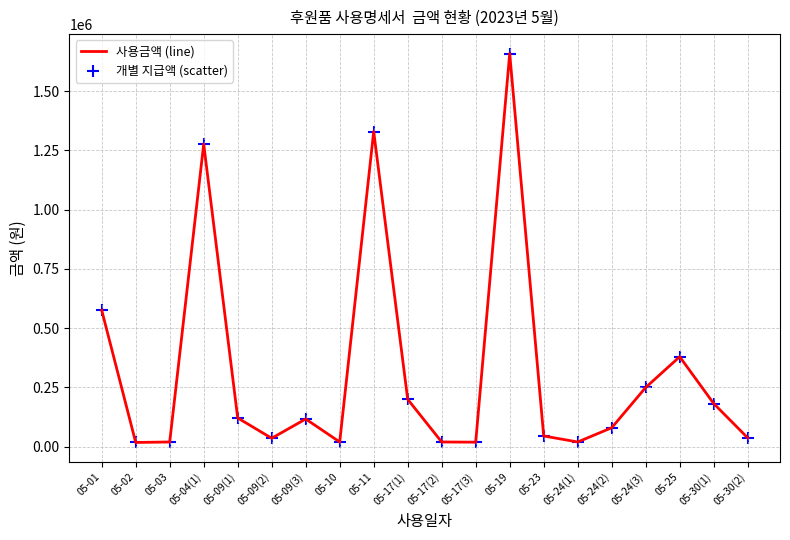

Which label corresponds to the largest value in the chart?

05-19